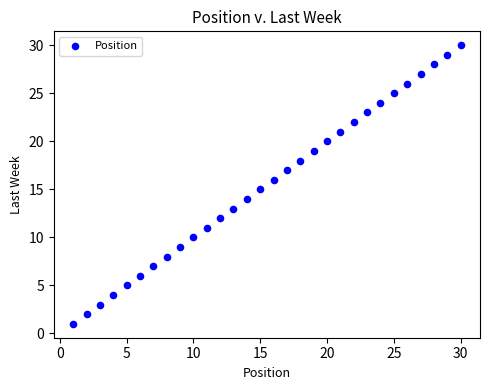

What is the range of X values (max minus min)?

29